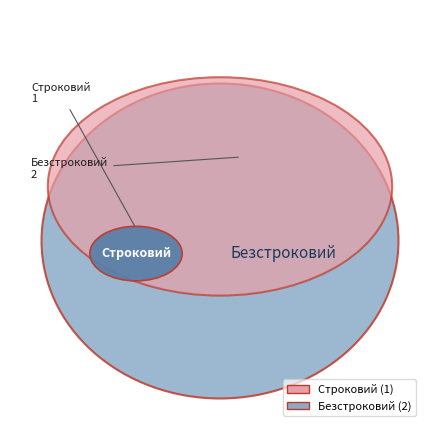

What percentage is the Безстроковий slice, to the nearest percent?

67%